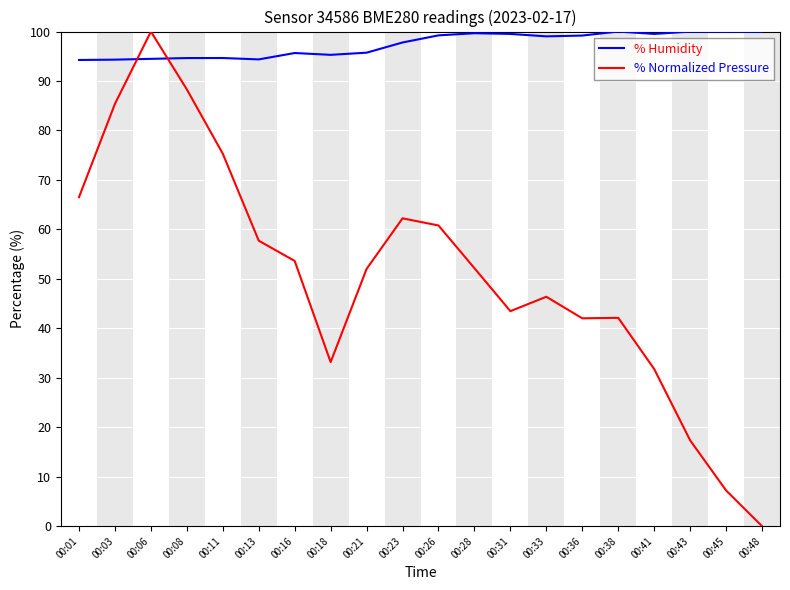

Rank the series at 00:41 from highest to lowest value.

% Humidity, % Normalized Pressure